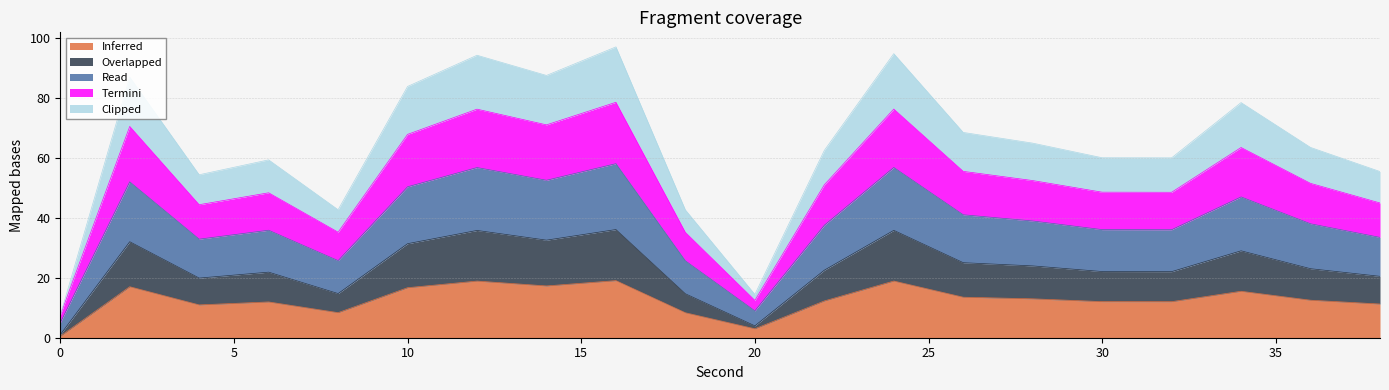

What is the highest value of the Inferred series?

19.1